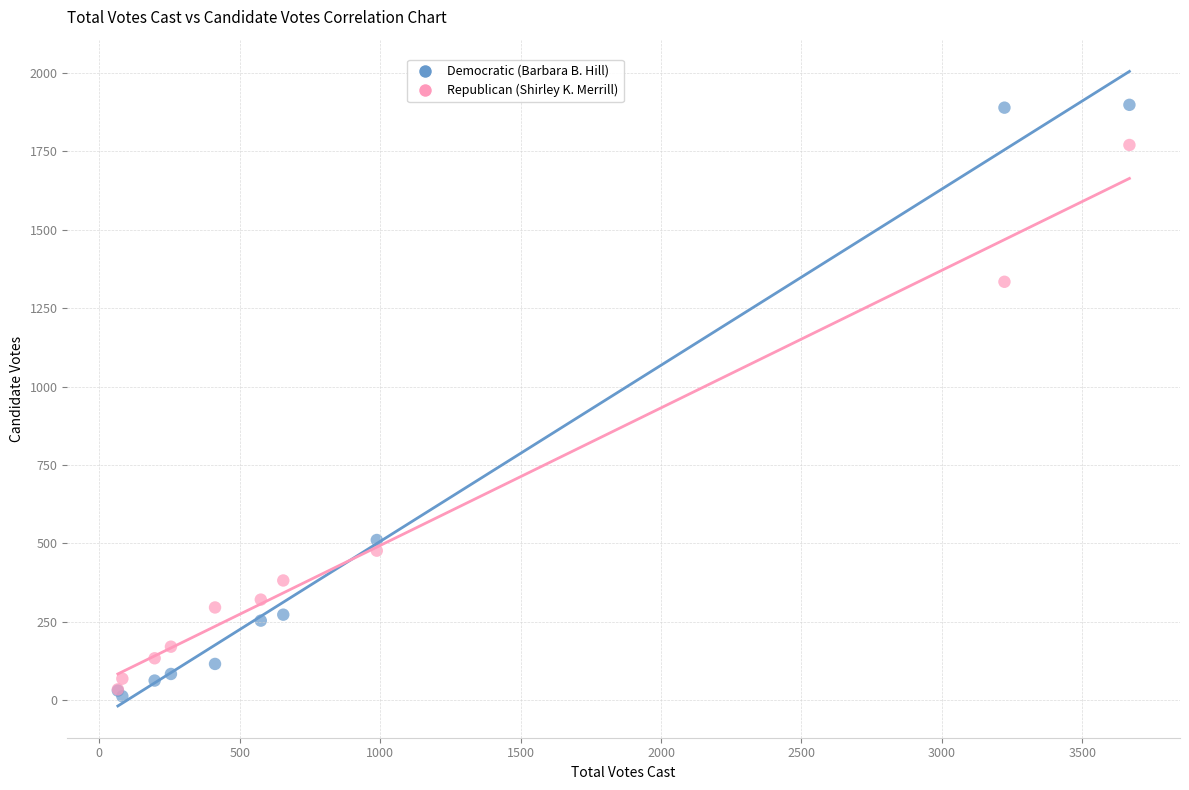

In the Democratic (Barbara B. Hill) series, what Y value is closest to 955?

511